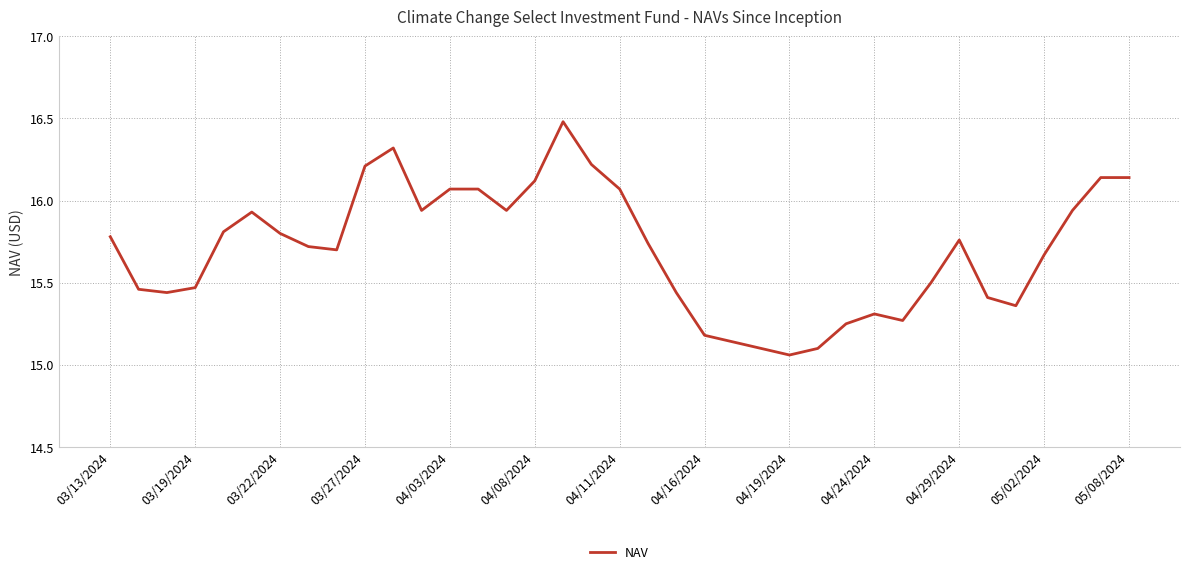

What is the difference between the maximum and minimum values?

1.4